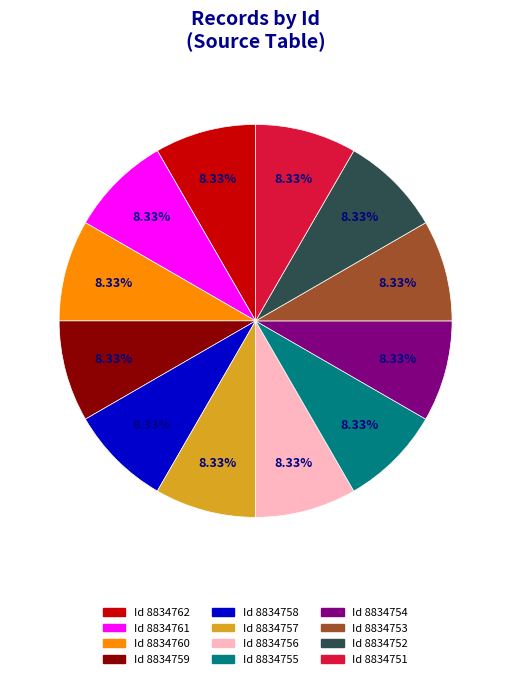

To the nearest percent, what is the average slice percentage?

8%